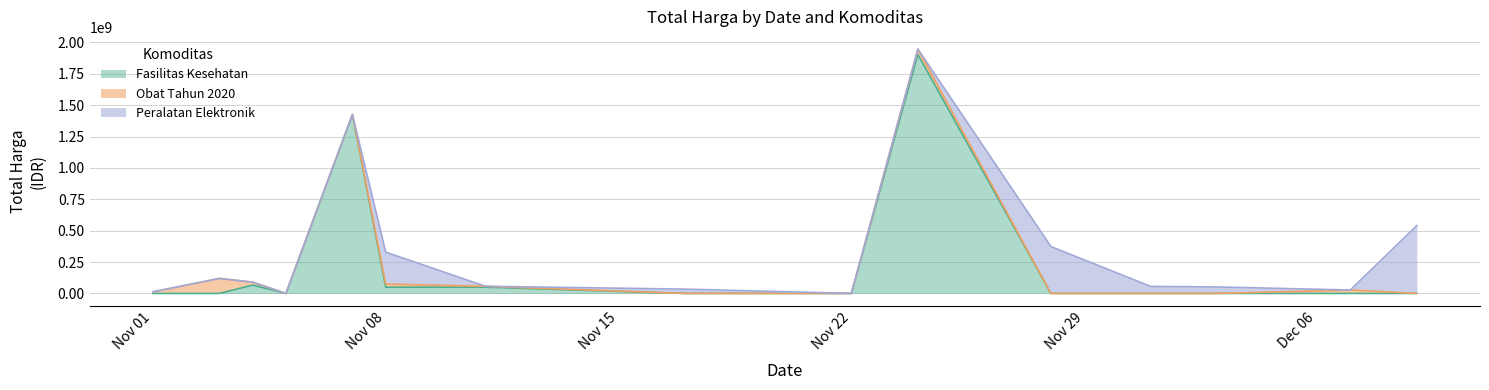

Is the value of Obat Tahun 2020 at 2021-11-05 greater than the value of Peralatan Elektronik Perkantoran at 2021-11-11?

No